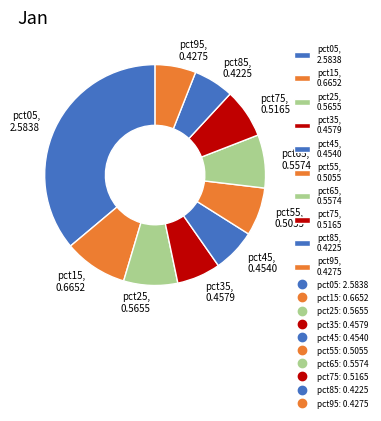

Is the sum of pct35, 0.4579 and pct15, 0.6652 greater than half?

No